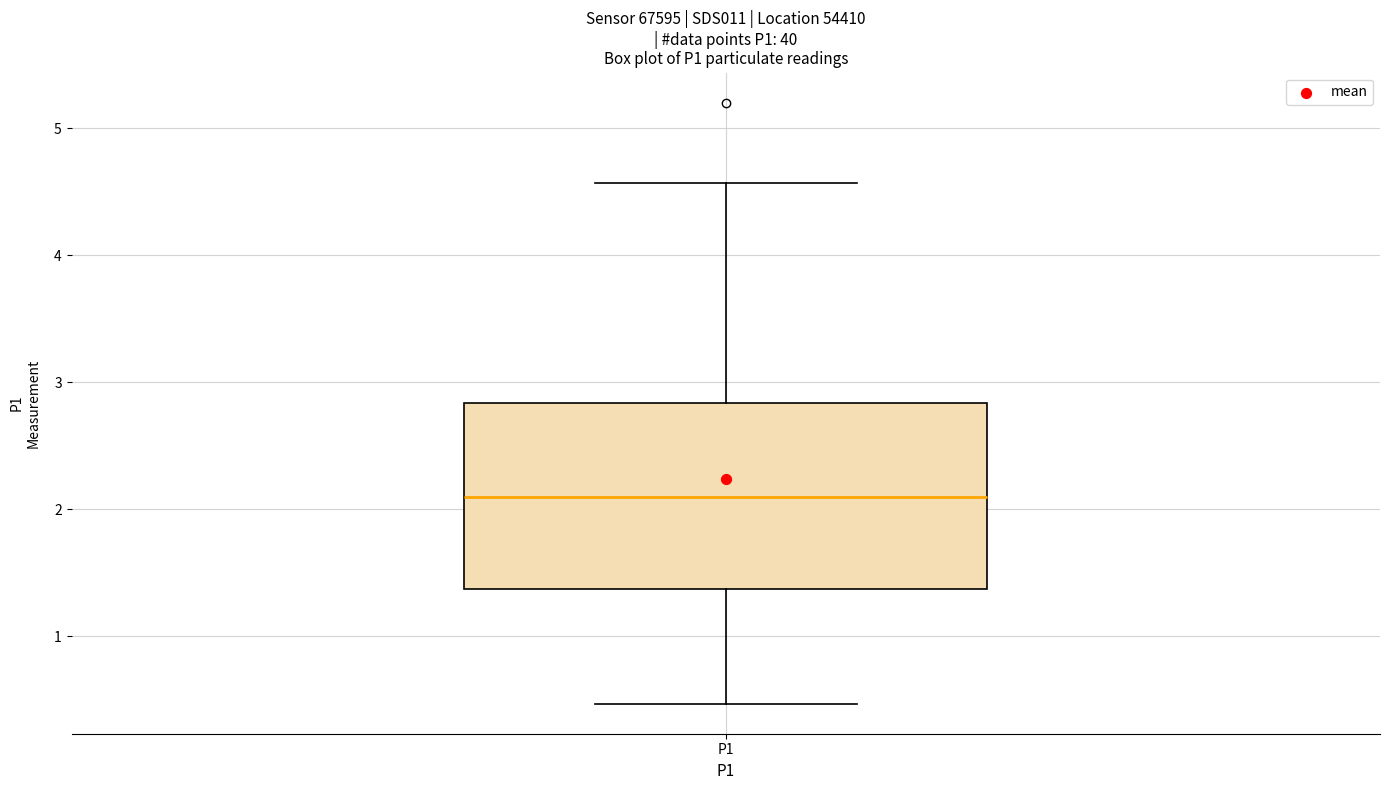

Read this box plot against the y-axis: the position of the median line, the range covered by the box, and the ends of both whiskers. The values are not printed on the chart, so give them approximately, as read against the axis.

median 2.1, box 1.4 to 2.8, whiskers 0.5 to 4.6